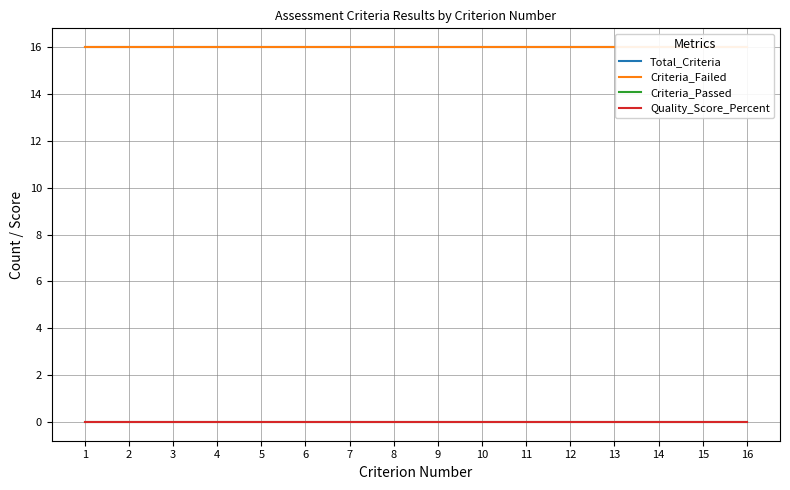

At which category is the sum across all series the highest?

1